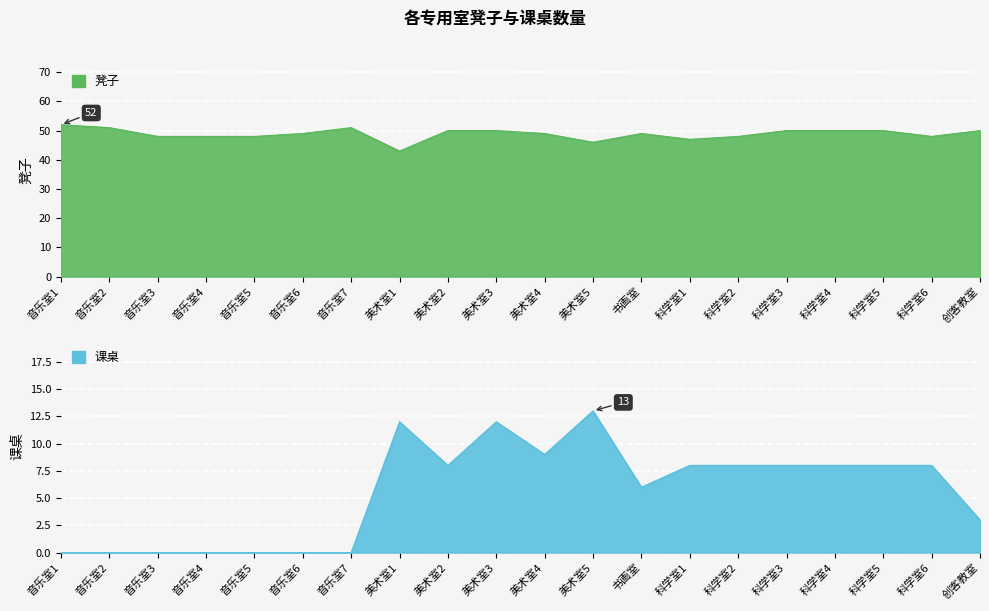

Rank the series by their maximum value, from highest to lowest.

凳子, 课桌